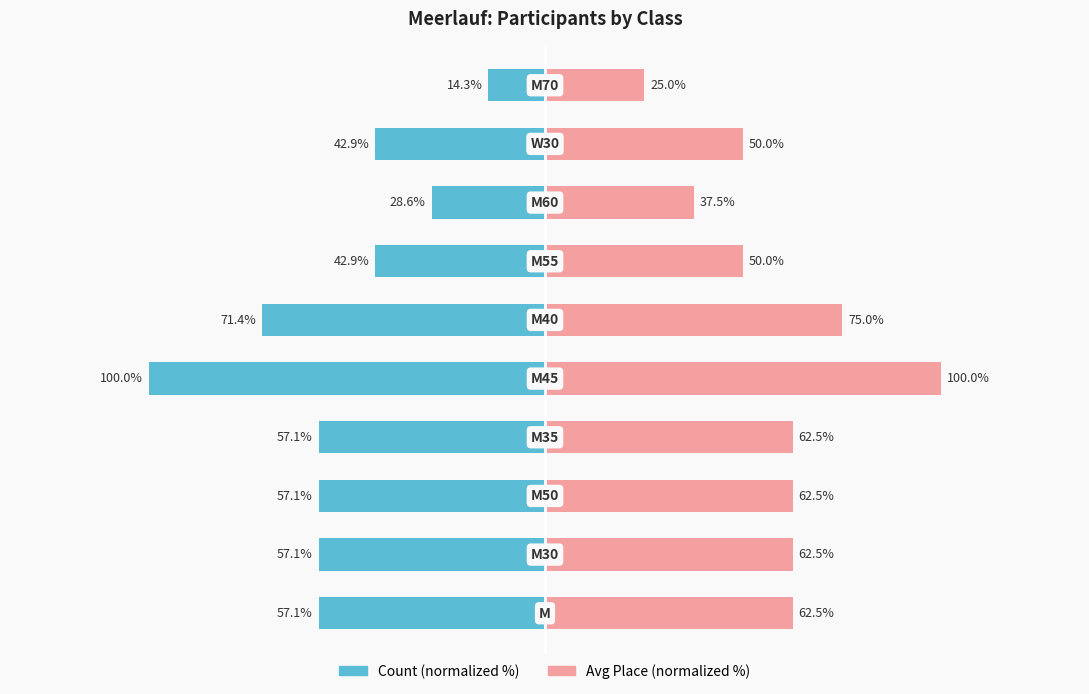

List the series in order of their overall mean, highest first.

Avg Place, Count